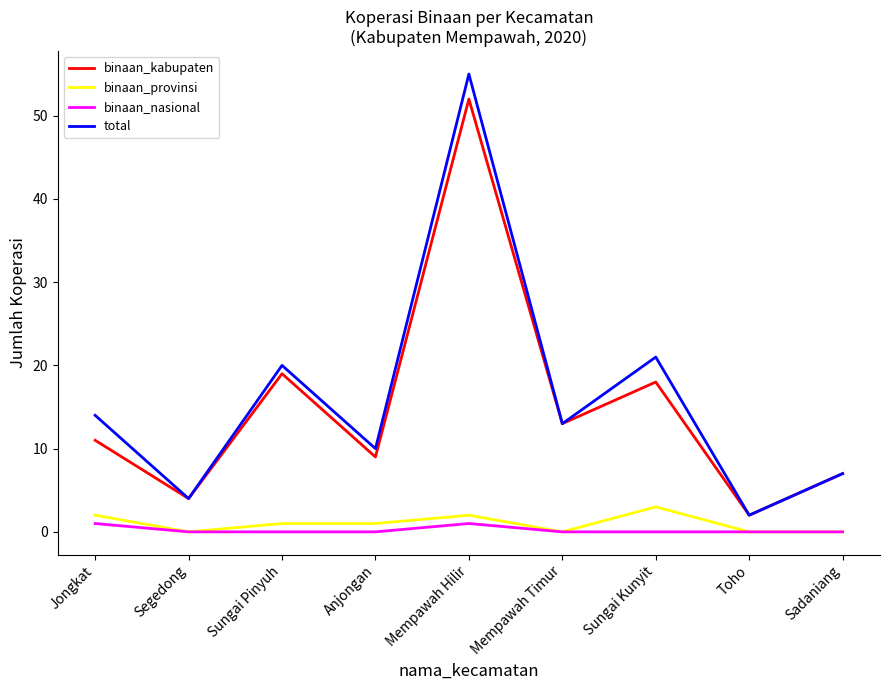

True or false: binaan_nasional and binaan_kabupaten cross at least once.

False